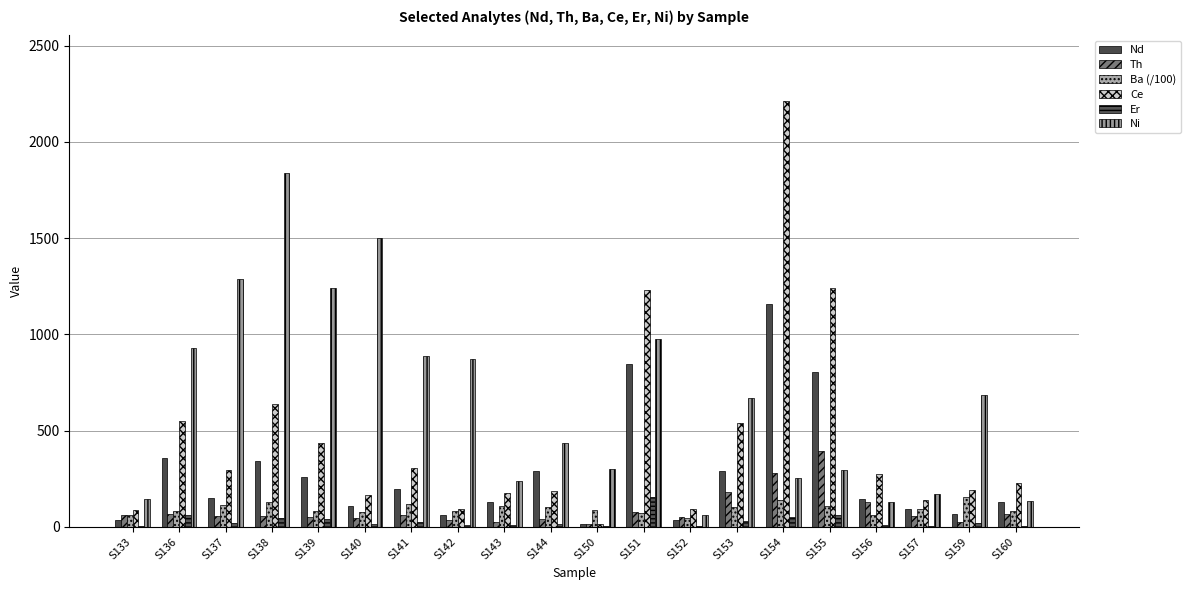

What is the difference between the second highest and second lowest values in the Ce series?

1153.0